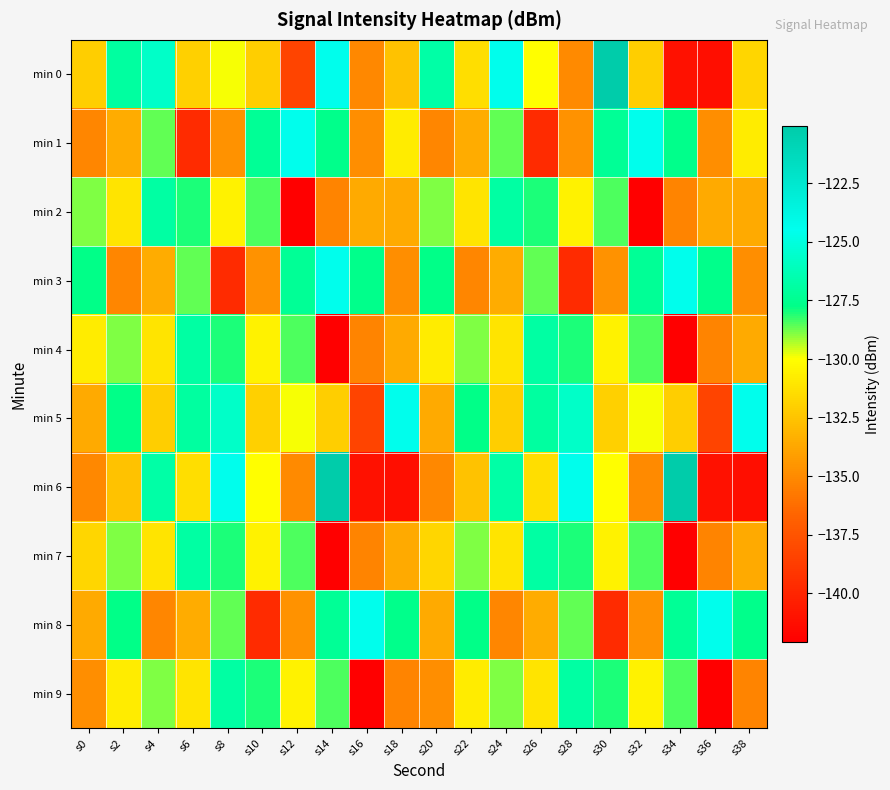

Between s38 and s16, which is larger?

s38